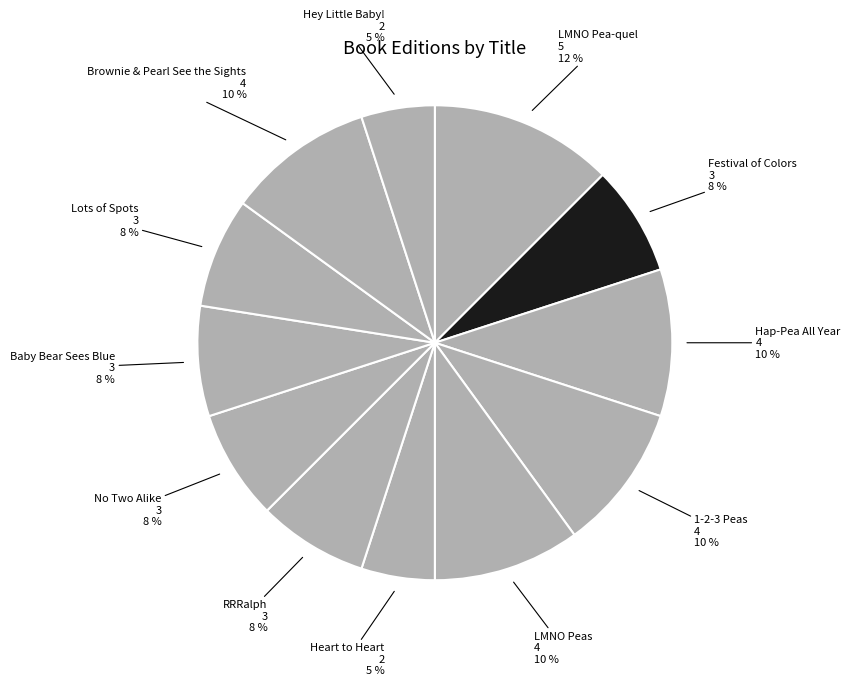

True or false: Baby Bear Sees Blue accounts for 1% of the total.

False